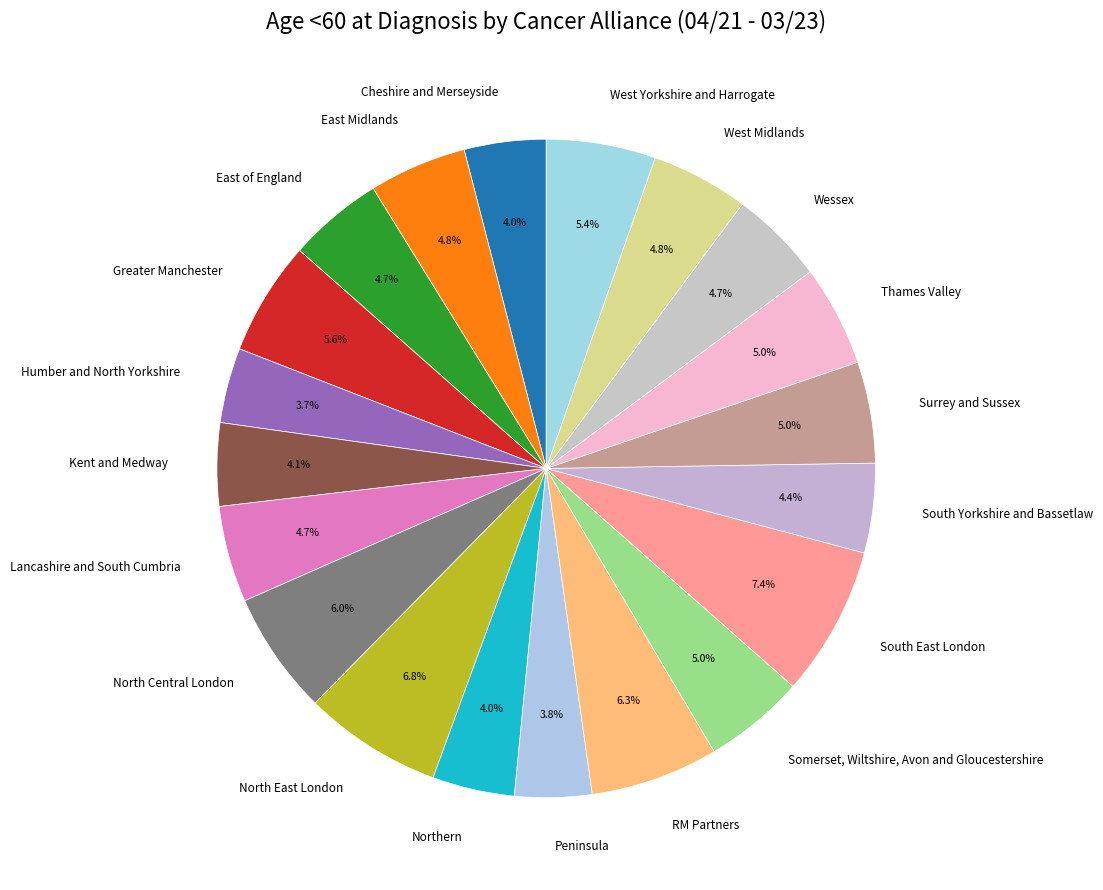

Is there a majority slice in this chart?

No